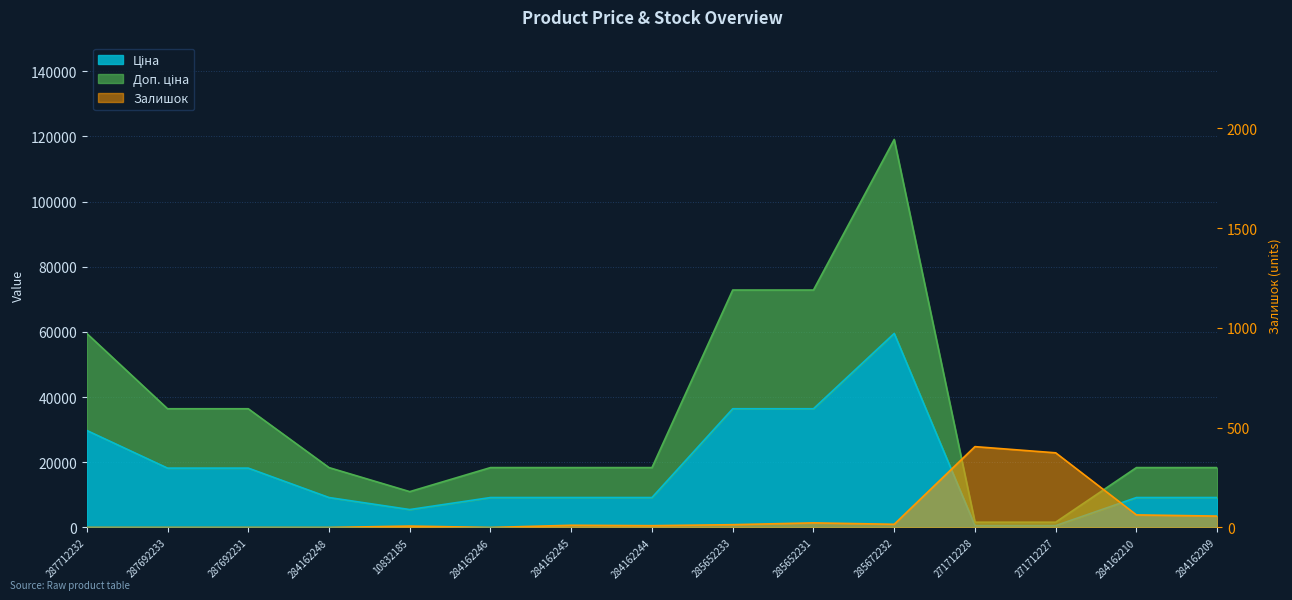

At which category does Ціна reach its first local valley?

10832185